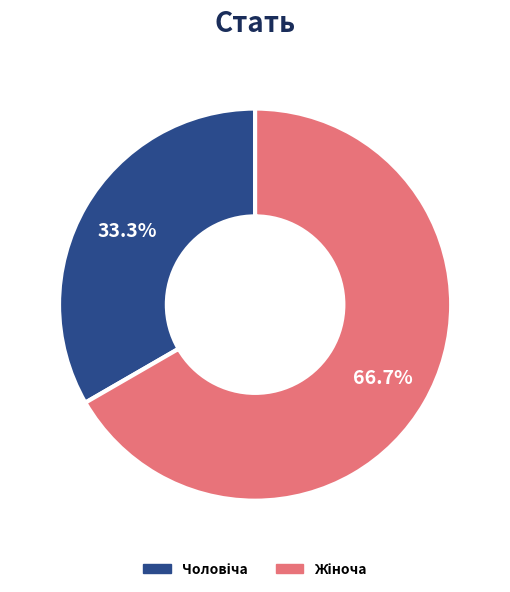

Is there a majority slice in this chart?

Yes